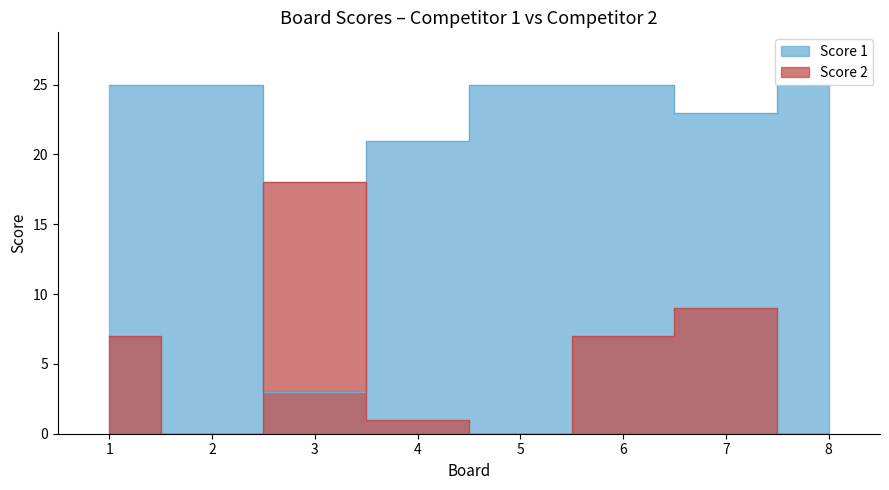

Rank the series by their average value, from highest to lowest.

Score 1, Score 2